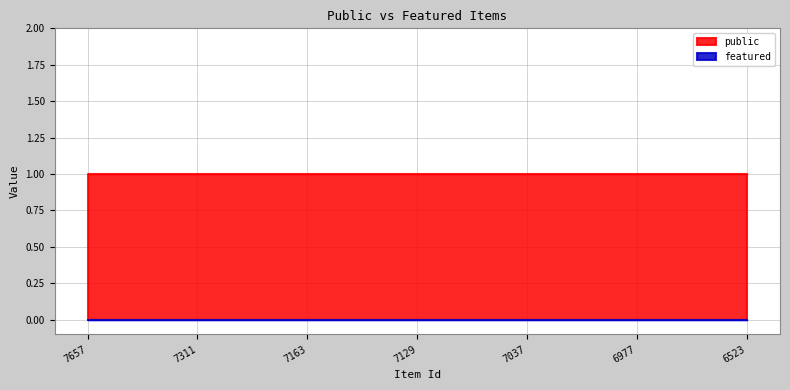

Rank the categories by public value from highest to lowest.

7657, 7311, 7163, 7129, 7037, 6977, 6523